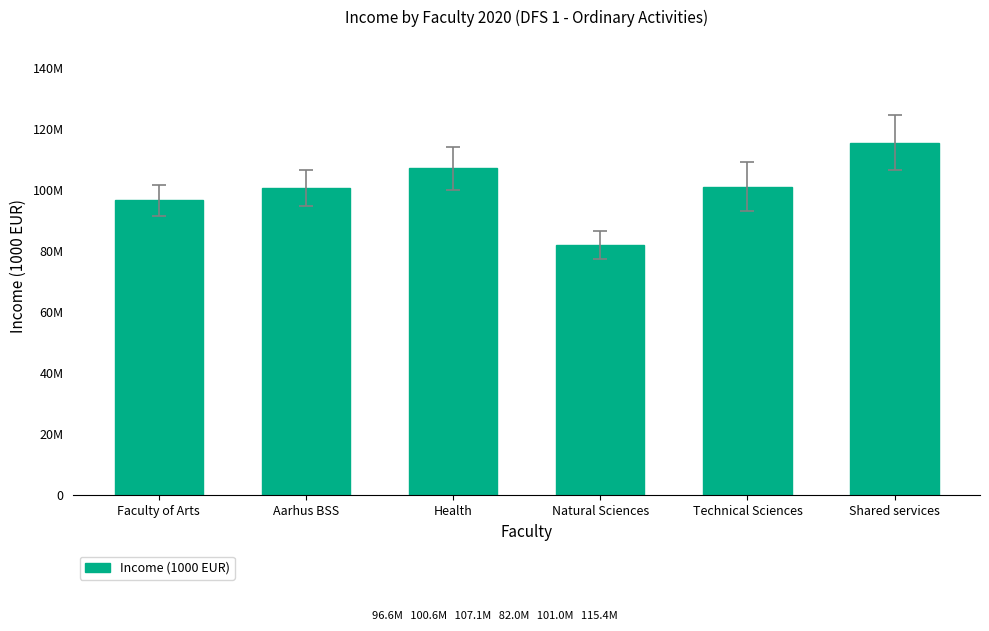

Does the chart contain any negative values?

No